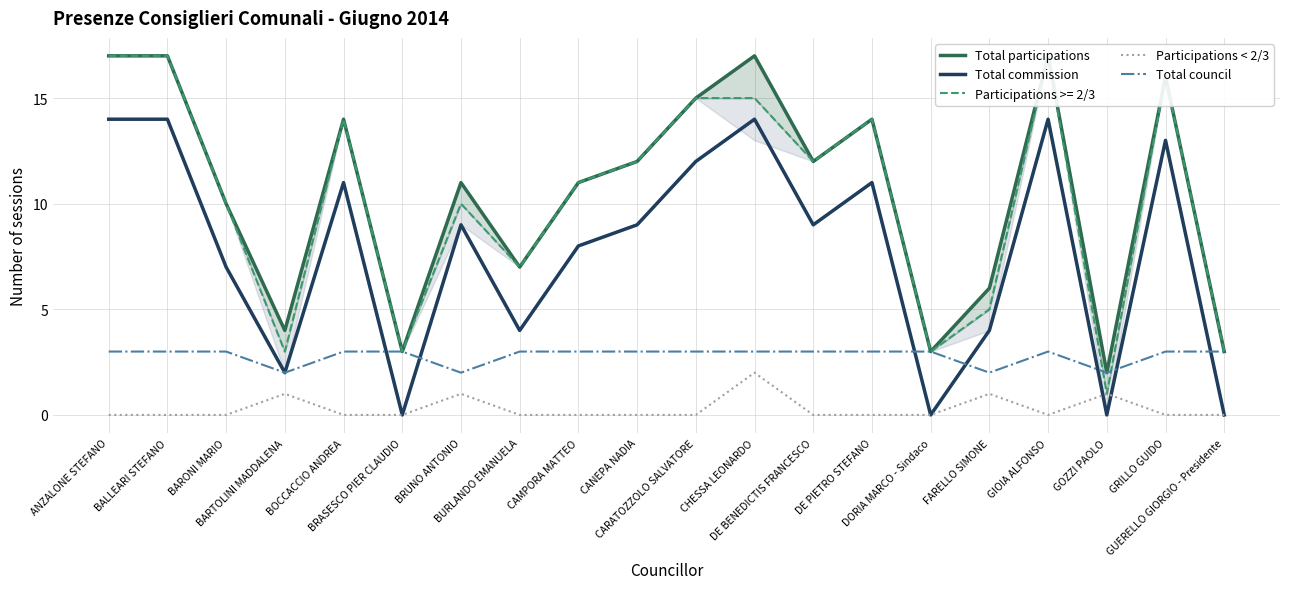

True or false: Participations < 2/3 and Total council cross at least once.

False